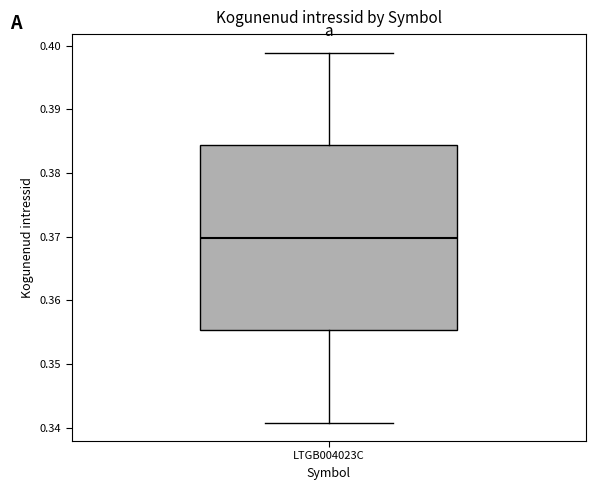

Transcribe this box plot: give where the median line is, the range the box spans, and where the two whiskers end, as read against the y-axis. The values are not printed on the chart, so give them approximately, as read against the axis.

median 0.370, box 0.355 to 0.384, whiskers 0.341 to 0.399